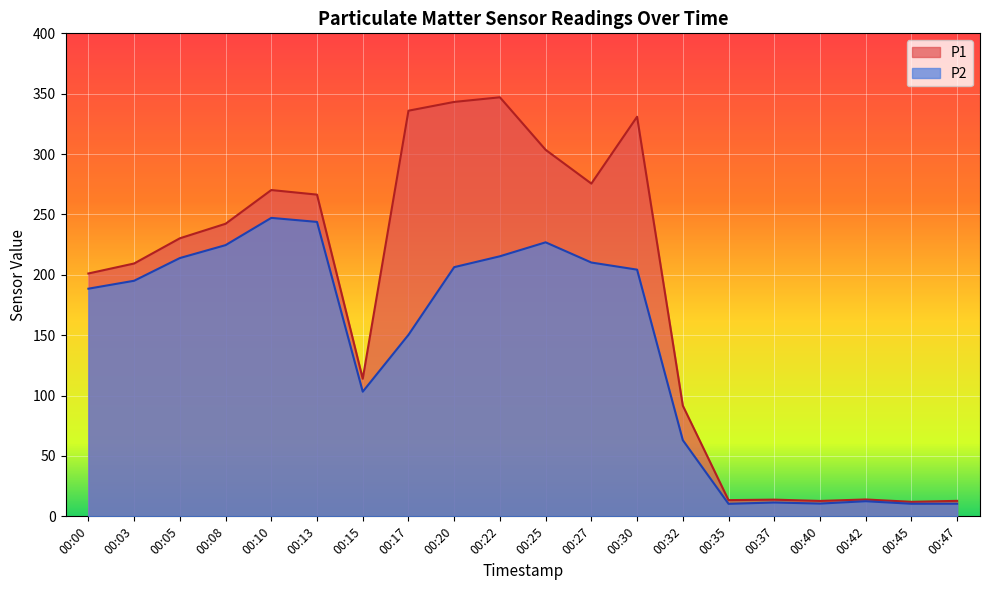

Does the chart display data point markers on the line(s)?

No